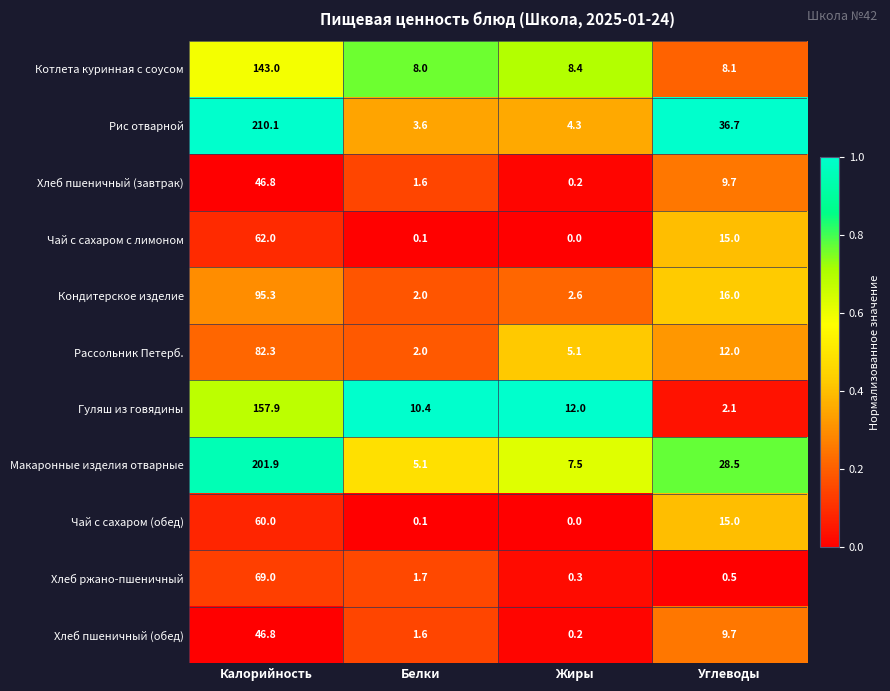

At which category does the chart reach its minimum across all series?

Жиры